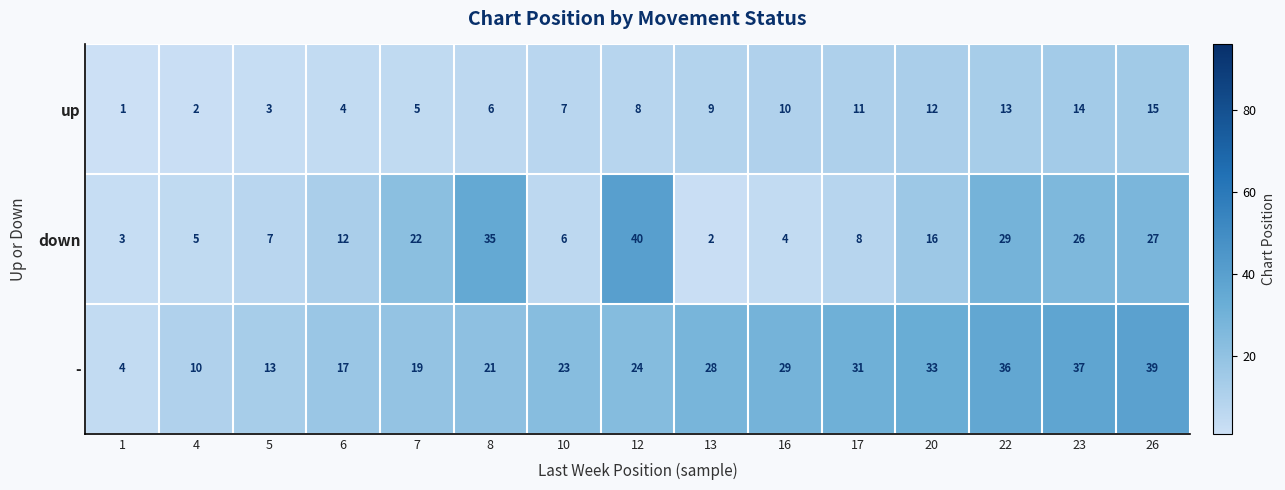

What is the average value of the - series?

24